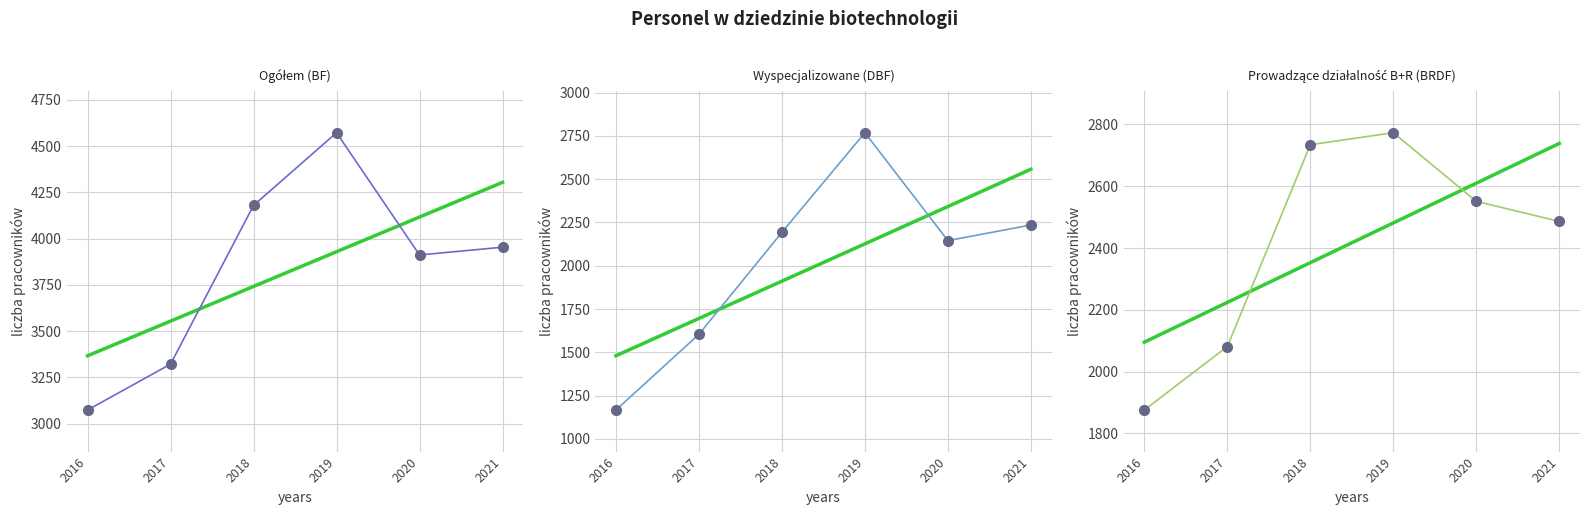

What is the smallest value displayed?

1167.0